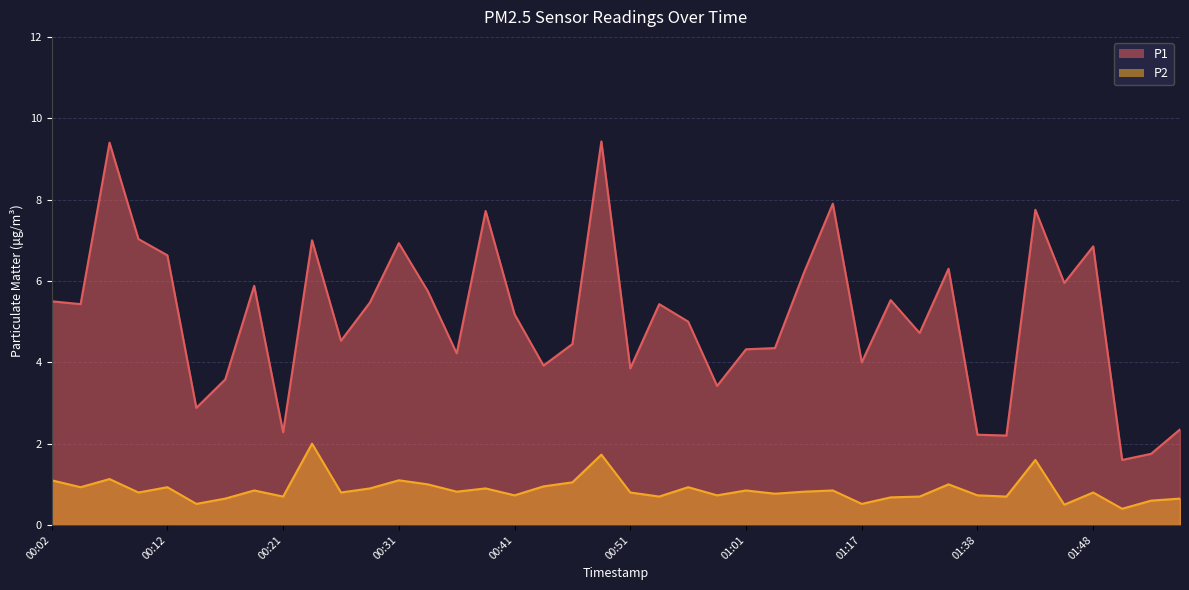

What is the sum of all P1 values?

204.9